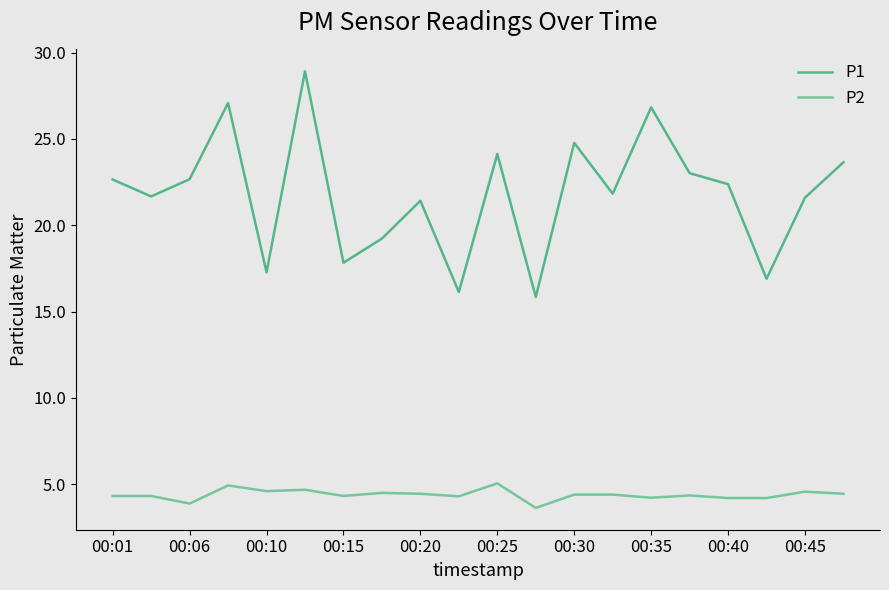

How many interior local valleys does the P1 series have?

7